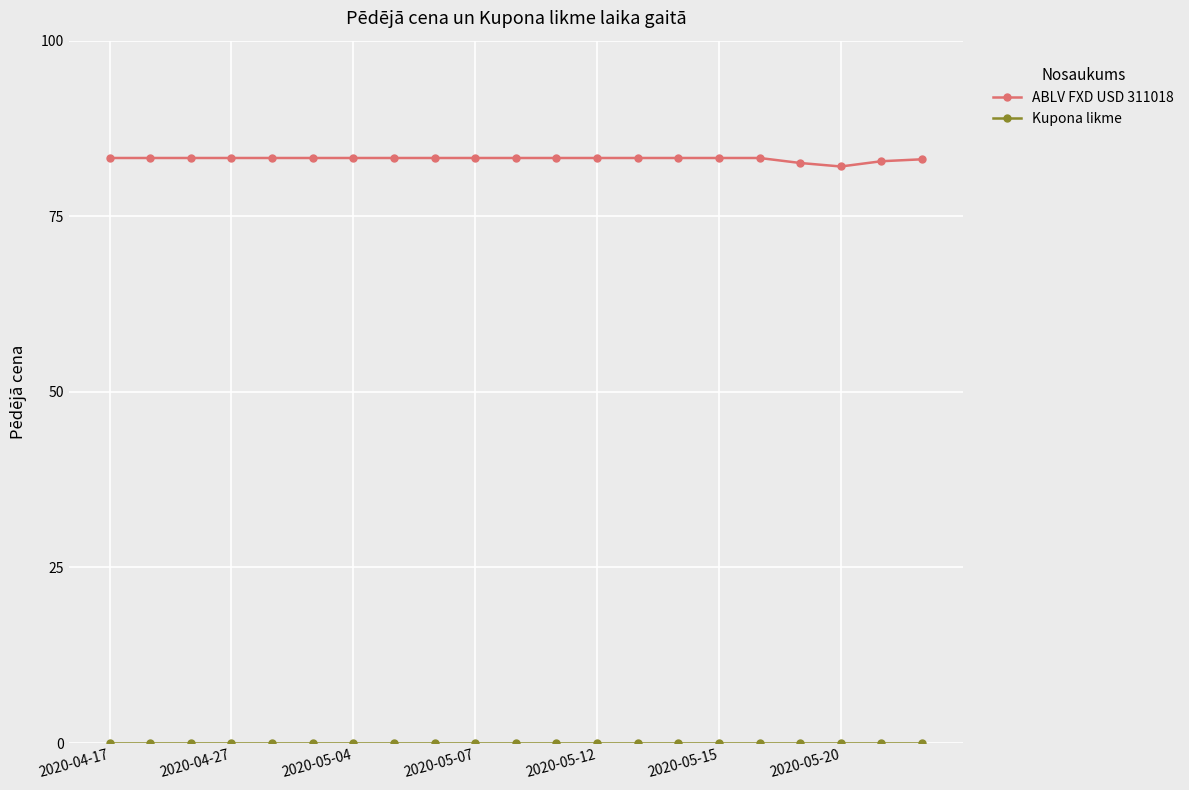

Which series has the largest total across all categories?

ABLV FXD USD 311018